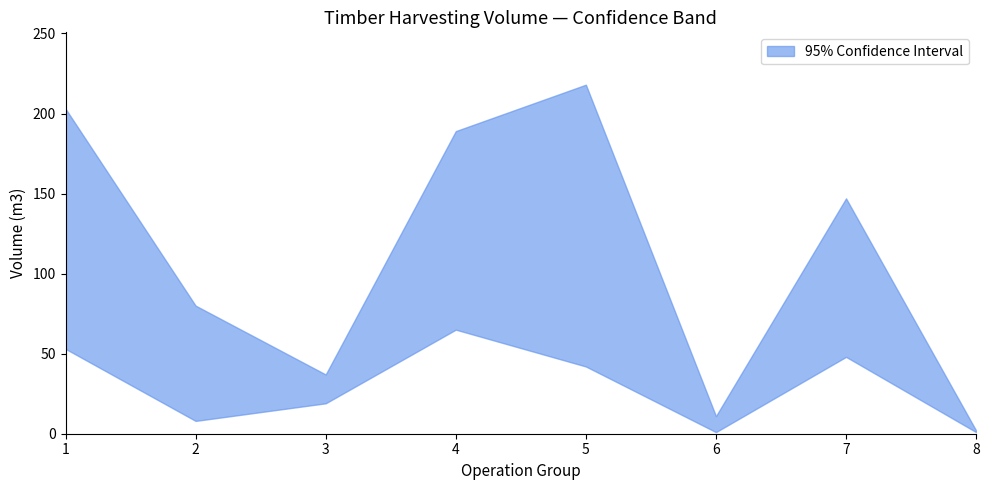

Where is upper nearest to the value 102?

2